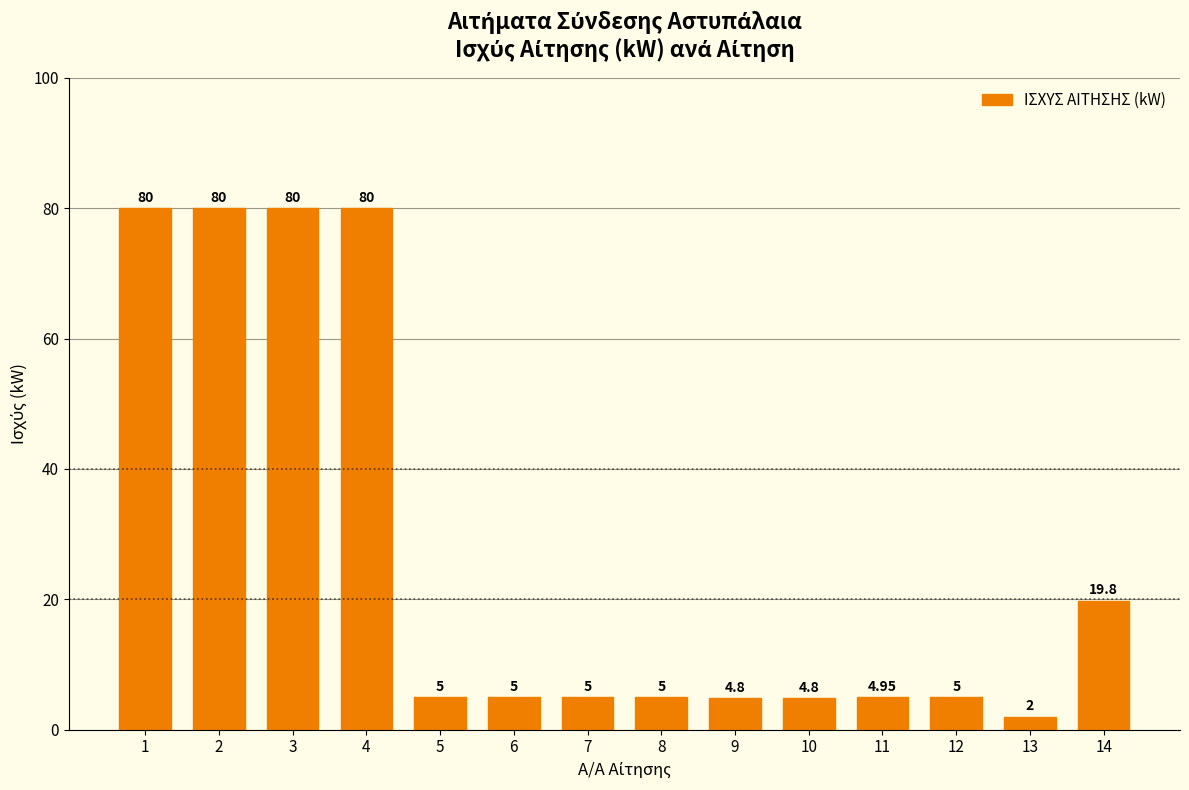

What is the value of the 4th bar from the left?

80.0